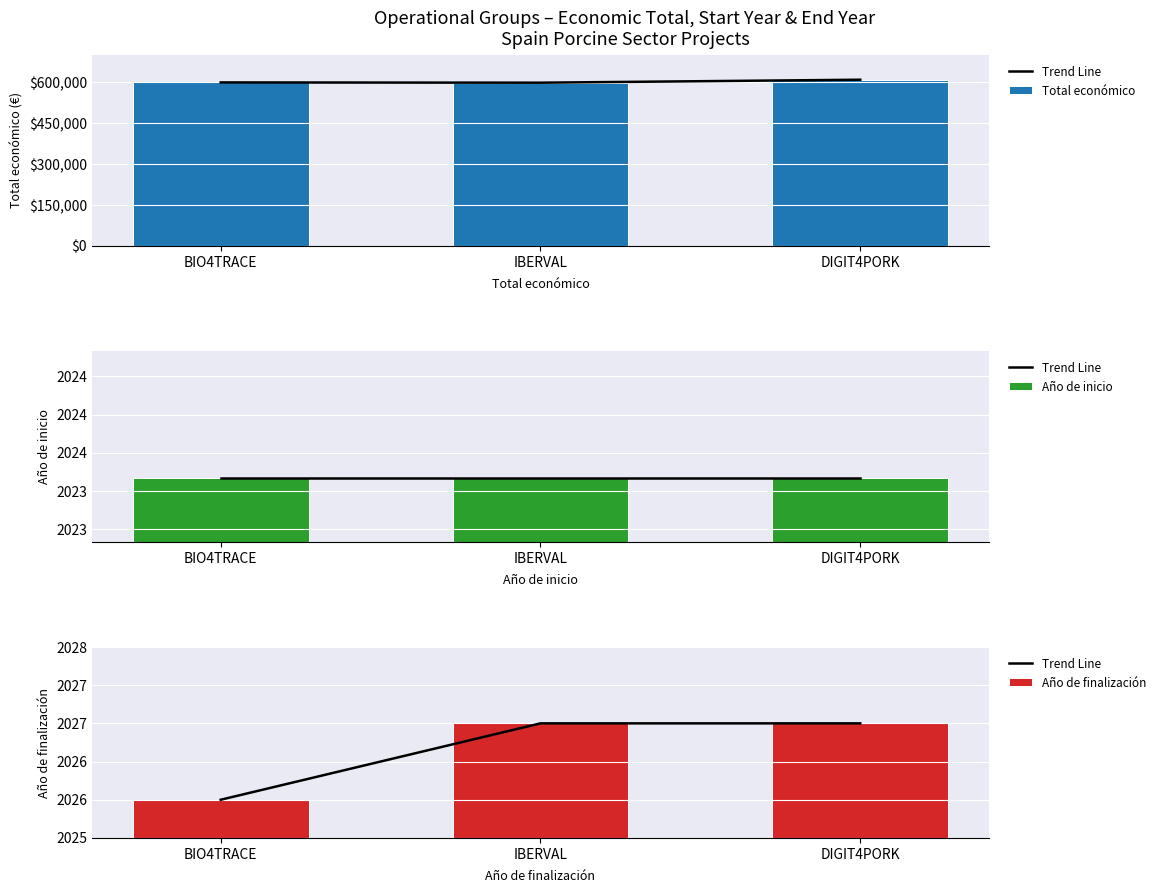

How many values in the Total económico series are below 599262?

1